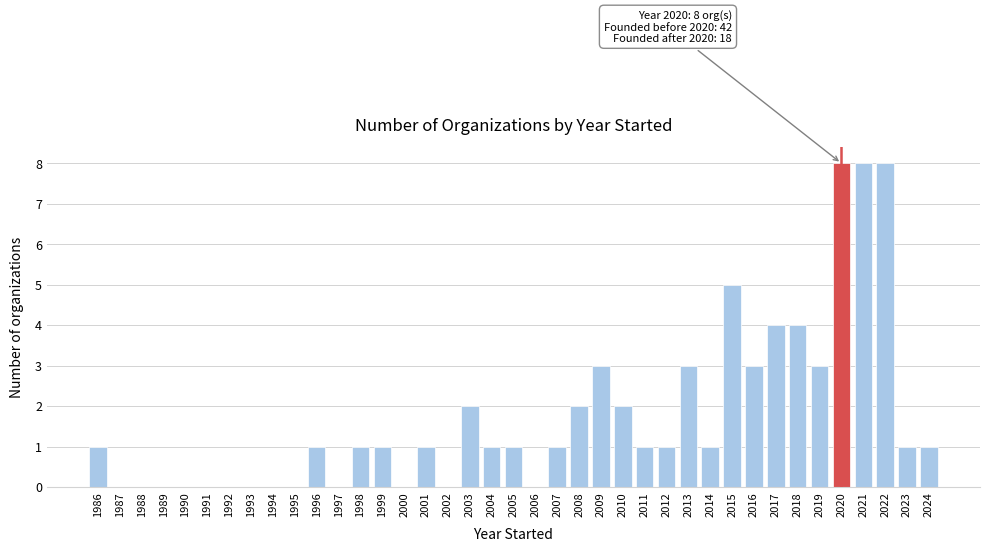

True or false: the data shows 0 at 1997.

True